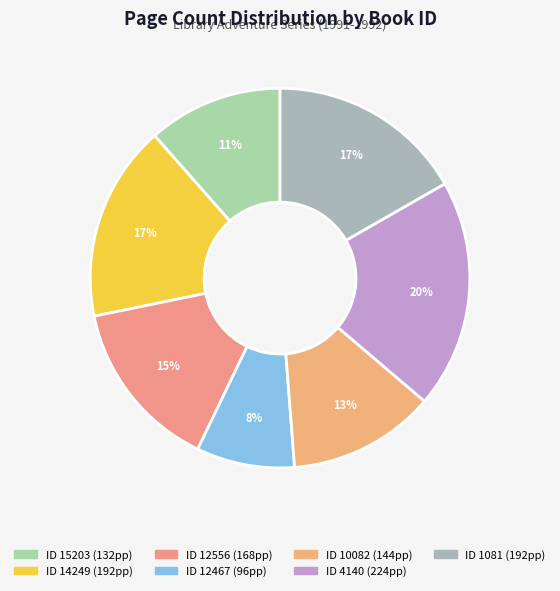

How many slices are in this pie chart?

7